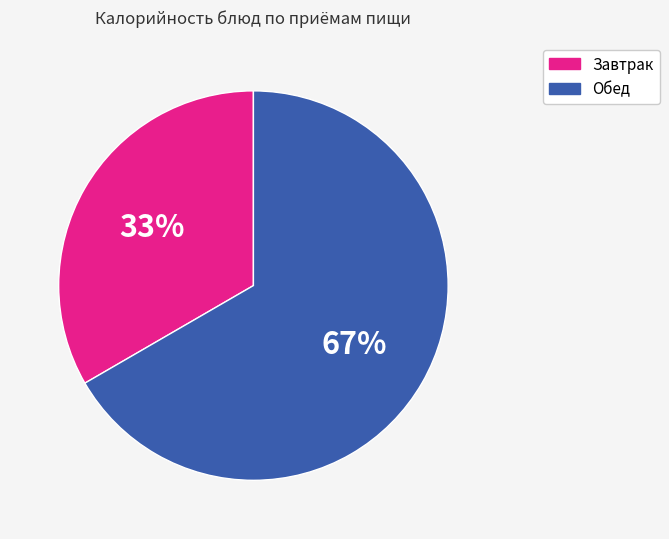

To the nearest percent, what is the average slice percentage?

50%